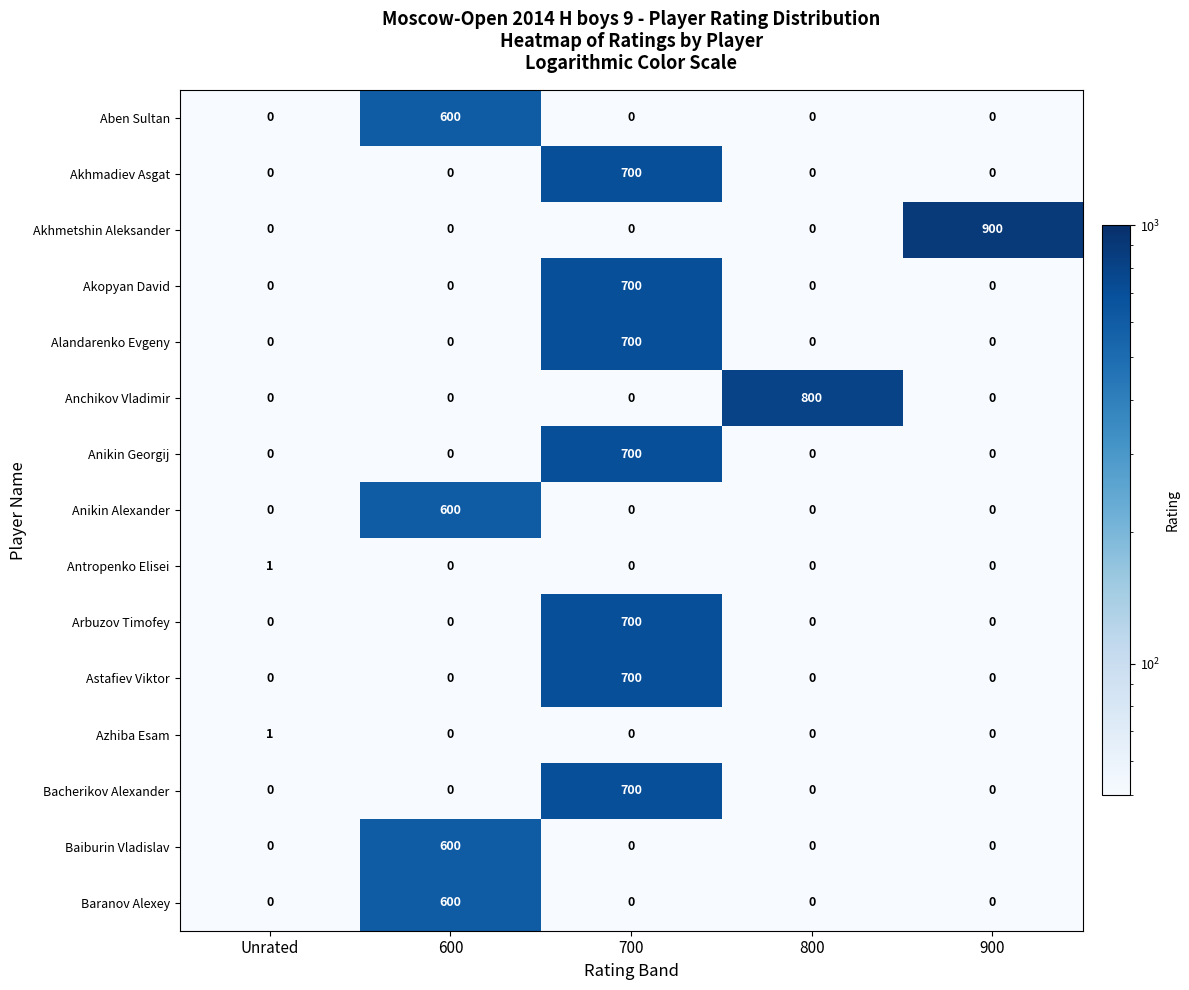

What is the maximum value shown in the chart?

900